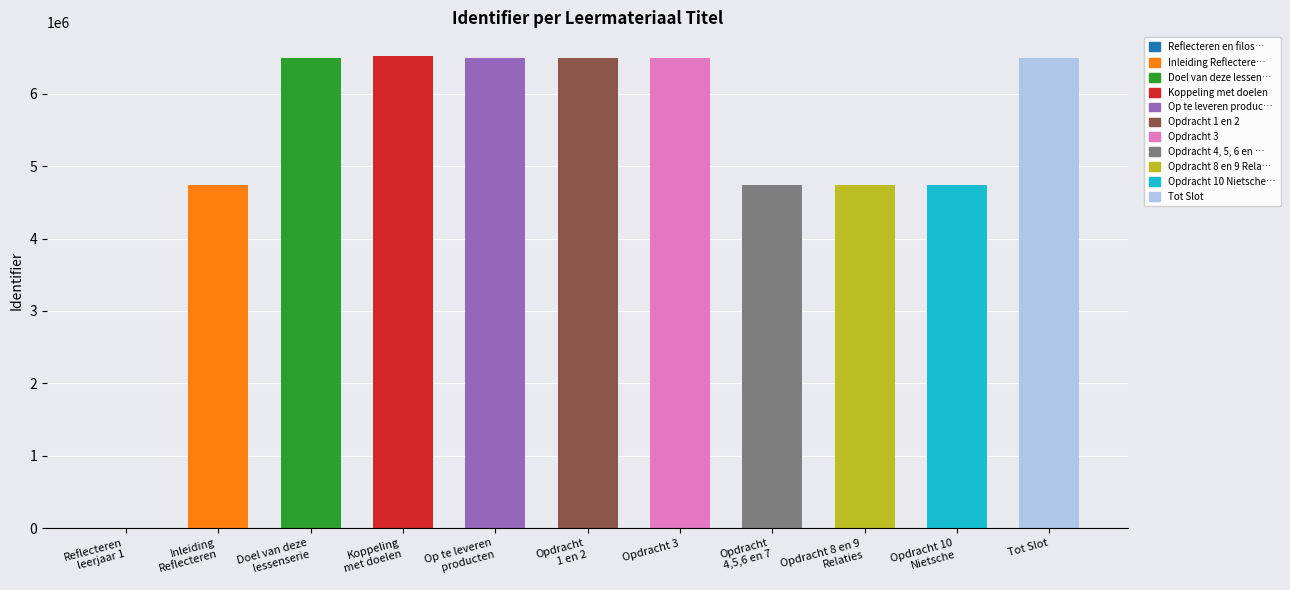

What is the label of the 3rd bar from the right?

Opdracht 8 en 9 Relaties en gevoel